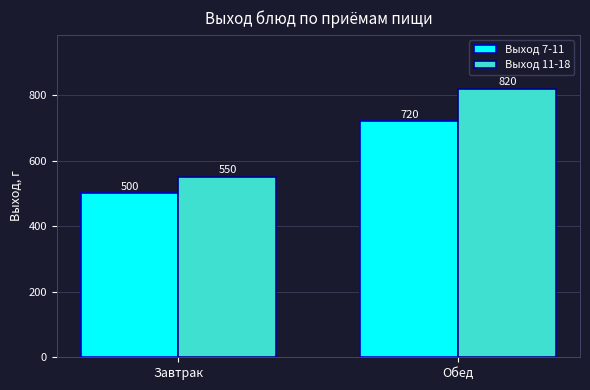

Where is Выход 11-18 nearest to the value 685?

Завтрак